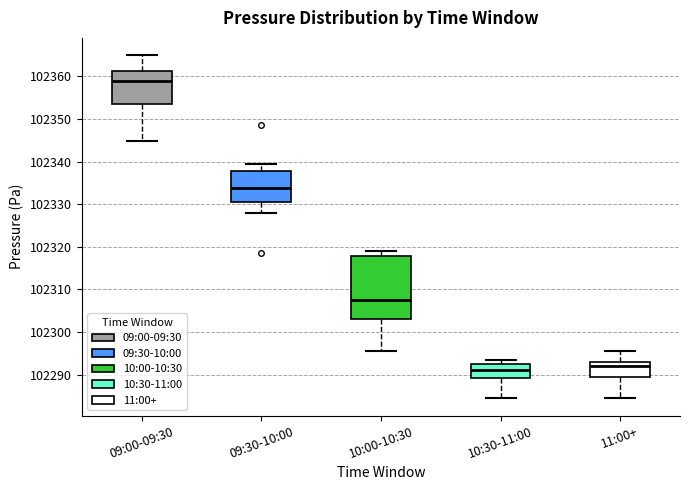

Reading left to right, transcribe this box plot: for each box, give where its median line is, the range the box spans, and where its two whiskers end, as read against the y-axis. The values are not printed on the chart, so give them approximately, as read against the axis.

09:00-09:30: median 102359, box 102353 to 102361, whiskers 102345 to 102365
09:30-10:00: median 102334, box 102331 to 102338, whiskers 102328 to 102339
10:00-10:30: median 102307, box 102303 to 102318, whiskers 102296 to 102319
10:30-11:00: median 102291, box 102289 to 102292, whiskers 102284 to 102293
11:00+: median 102292, box 102289 to 102293, whiskers 102284 to 102296